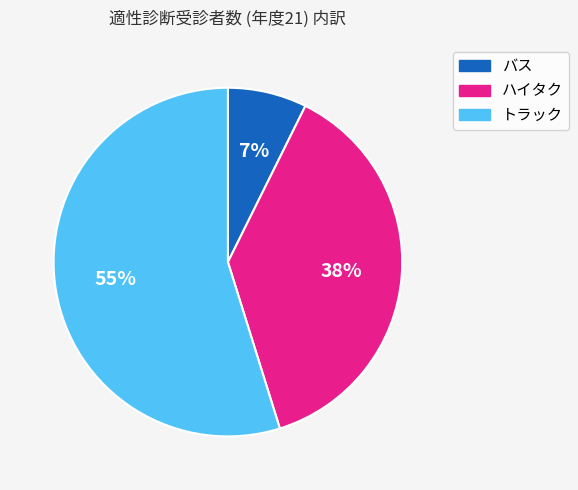

Which has a higher value, バス or ハイタク?

ハイタク